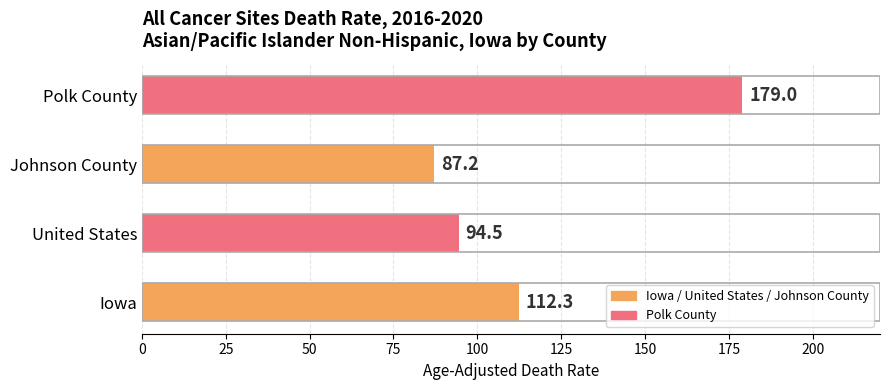

Which label corresponds to the smallest value in the chart?

Johnson County